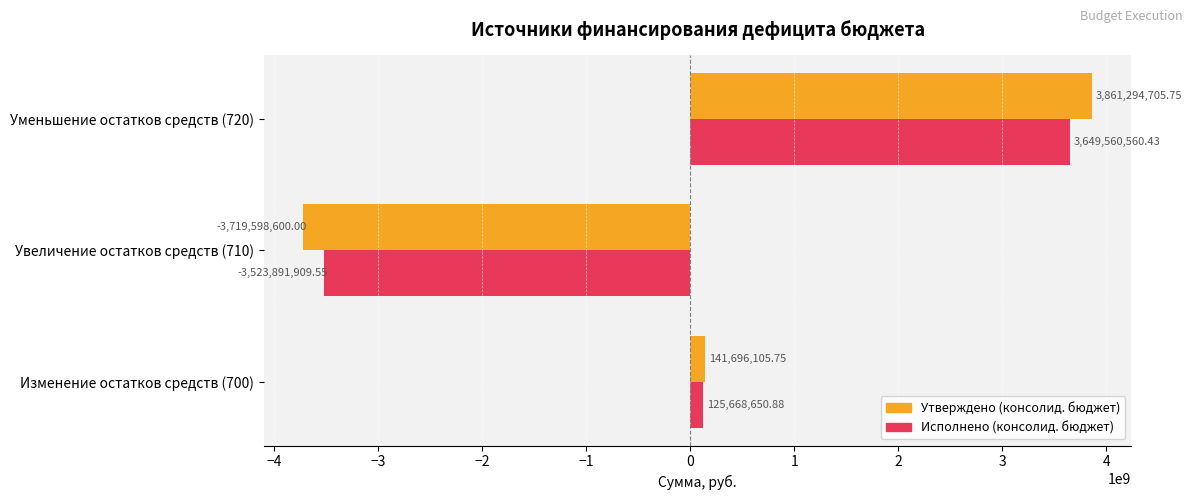

Which series has the largest total across all categories?

Утверждено (консолид. бюджет)